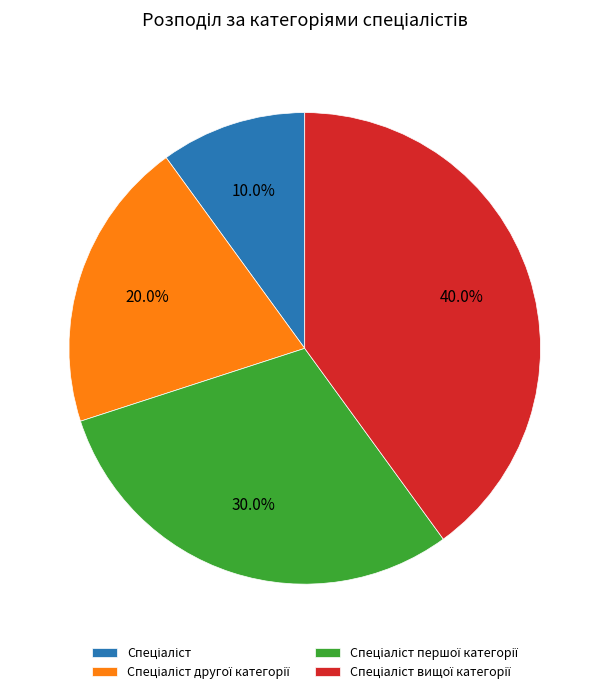

Is there any slice that represents more than half of the pie?

No